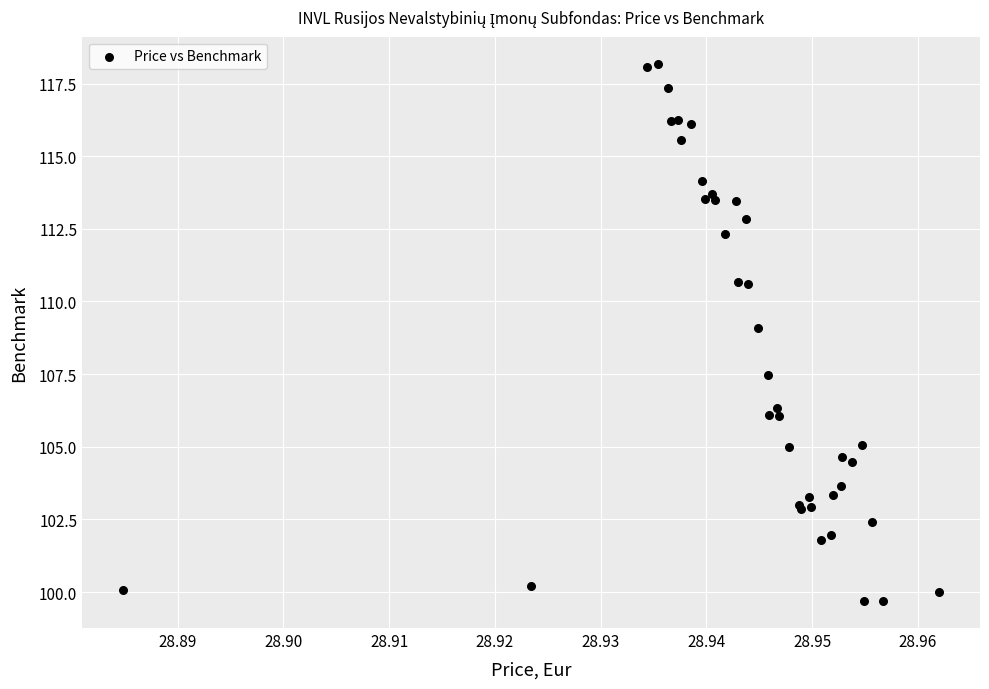

What Y value in the scatter plot is closest to 108?

107.5